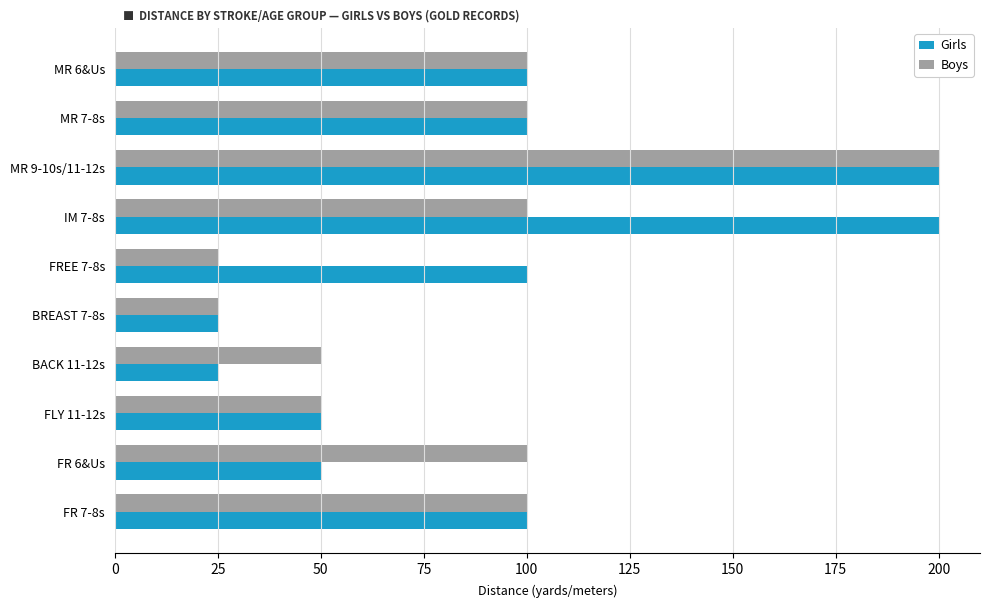

What is the difference between the maximum and second lowest values in the Boys series?

175